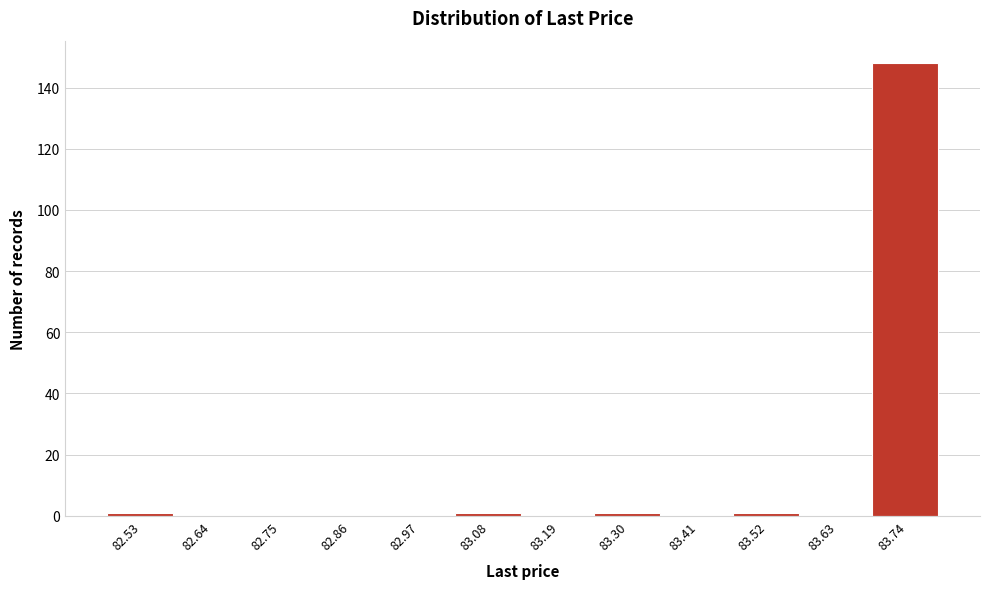

Reading right to left, list all the values displayed in this chart.

83.74=148	83.63=0	83.52=1	83.41=0	83.30=1	83.19=0	83.08=1	82.97=0	82.86=0	82.75=0	82.64=0	82.53=1